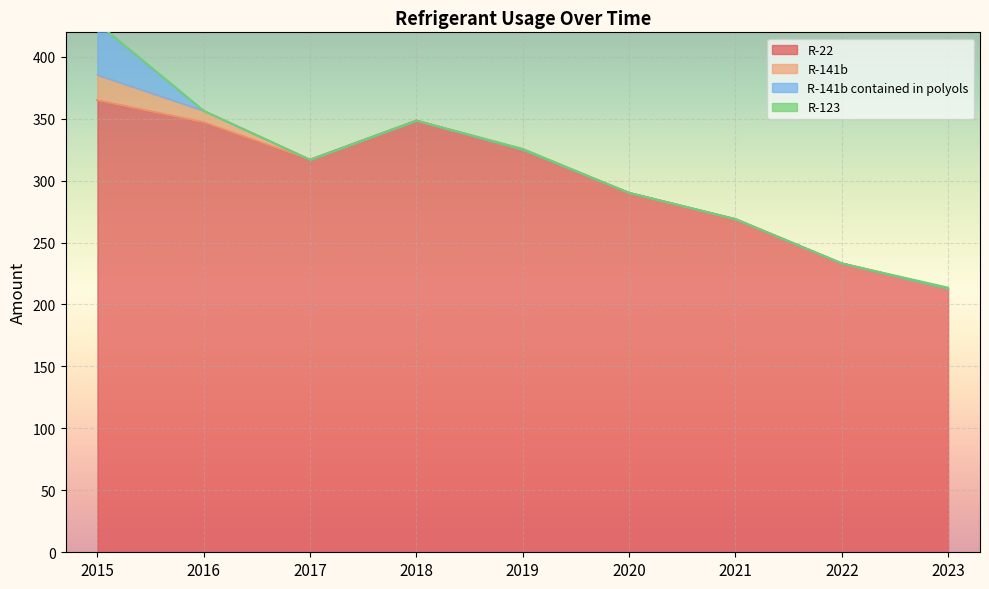

Reading left to right, transcribe all the data shown in this chart.

R-22: 2015=364.9	2016=347.1	2017=316.9	2018=348.5	2019=325.0	2020=290.2	2021=269.0	2022=233.3	2023=212.7
R-141b: 2015=20.3	2016=9.2	2017=0.0	2018=0.0	2019=0.0	2020=0.0	2021=0.0	2022=0.0	2023=0.0
R-141b contained in polyols: 2015=41.9	2016=0.0	2017=0.0	2018=0.0	2019=0.0	2020=0.0	2021=0.0	2022=0.0	2023=0.0
R-123: 2015=0.0	2016=0.0	2017=0.0	2018=0.0	2019=0.7	2020=0.0	2021=0.0	2022=0.0	2023=1.0